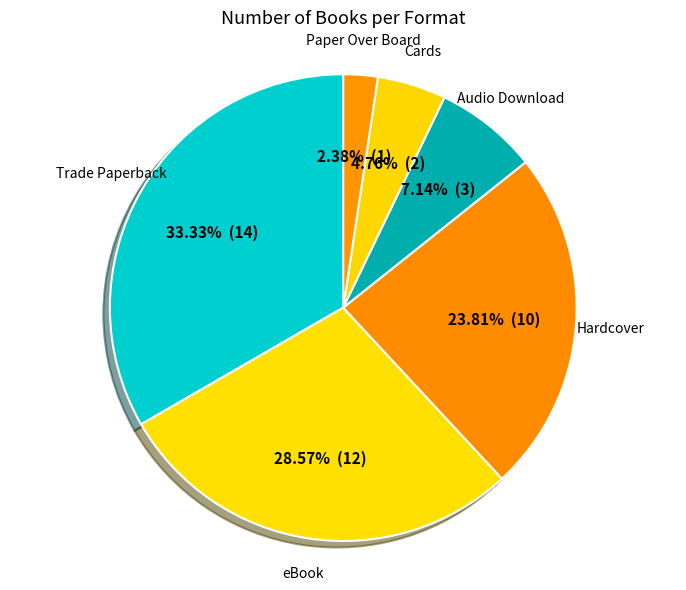

To the nearest percent, what percentage of the pie is eBook?

29%